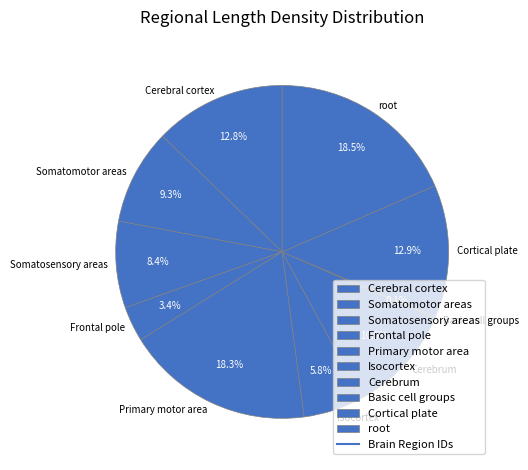

What is the total percentage of Cerebral cortex and Cerebrum?

23.3%